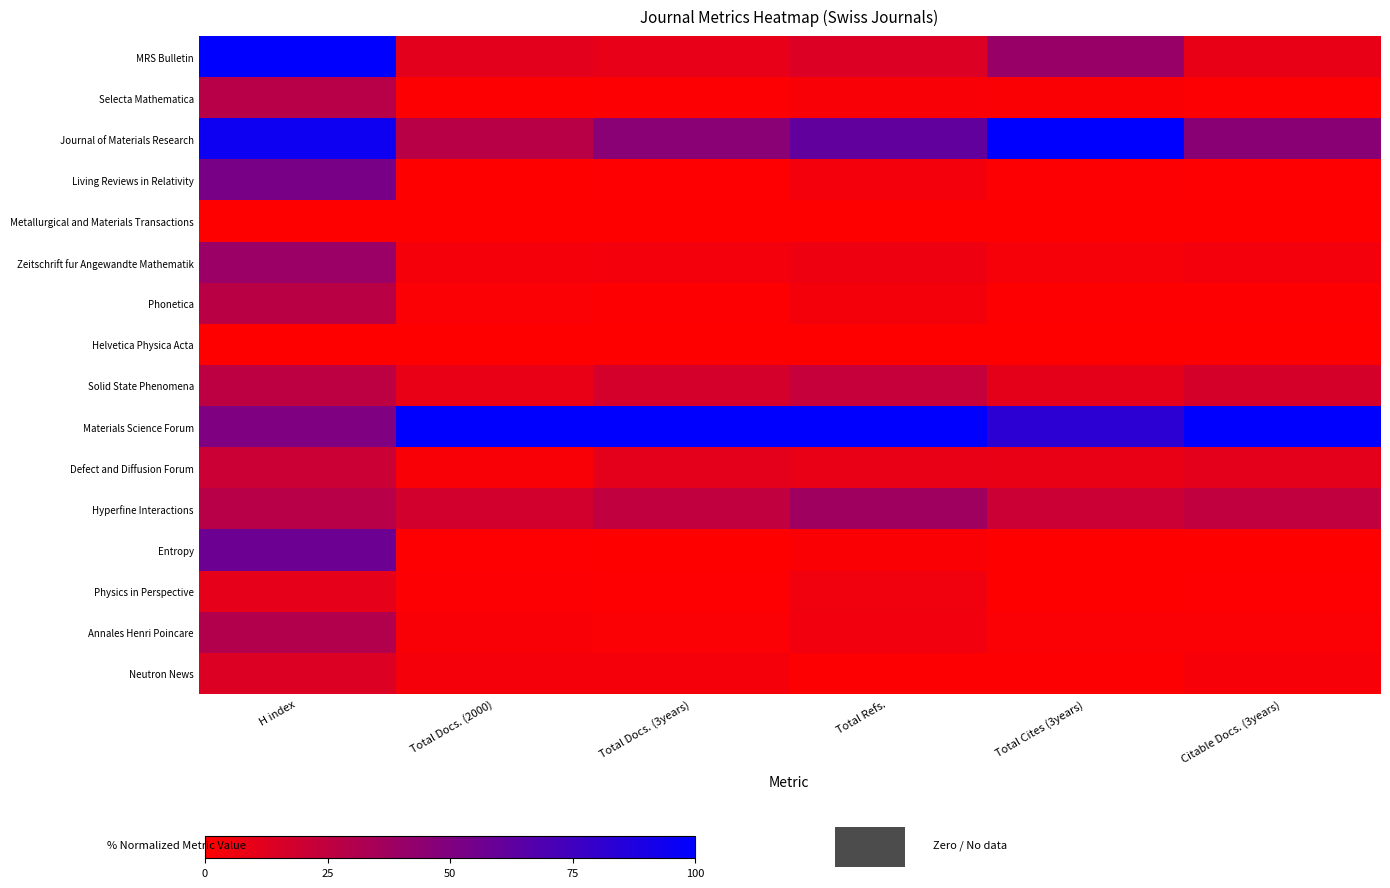

Reading left to right, transcribe all the data shown in this chart.

MRS Bulletin: H index=100.0	Total Docs. (2000)=11.4	Total Docs. (3years)=9.4	Total Refs.=14.3	Total Cites (3years)=40.3	Citable Docs. (3years)=9.3
Selecta Mathematica: H index=28.2	Total Docs. (2000)=1.0	Total Docs. (3years)=1.5	Total Refs.=2.4	Total Cites (3years)=2.0	Citable Docs. (3years)=1.5
Journal of Materials Research: H index=94.8	Total Docs. (2000)=28.0	Total Docs. (3years)=45.9	Total Refs.=62.1	Total Cites (3years)=100.0	Citable Docs. (3years)=46.2
Living Reviews in Relativity: H index=53.4	Total Docs. (2000)=0.3	Total Docs. (3years)=0.5	Total Refs.=4.8	Total Cites (3years)=1.3	Citable Docs. (3years)=0.5
Metallurgical and Materials Transactions: H index=0.0	Total Docs. (2000)=0.0	Total Docs. (3years)=0.0	Total Refs.=0.0	Total Cites (3years)=0.0	Citable Docs. (3years)=0.0
Zeitschrift fur Angewandte Mathematik: H index=39.7	Total Docs. (2000)=3.9	Total Docs. (3years)=4.9	Total Refs.=6.7	Total Cites (3years)=3.6	Citable Docs. (3years)=4.9
Phonetica: H index=27.0	Total Docs. (2000)=1.6	Total Docs. (3years)=1.0	Total Refs.=4.6	Total Cites (3years)=1.2	Citable Docs. (3years)=1.0
Helvetica Physica Acta: H index=0.0	Total Docs. (2000)=0.0	Total Docs. (3years)=0.0	Total Refs.=0.0	Total Cites (3years)=0.0	Citable Docs. (3years)=0.0
Solid State Phenomena: H index=25.9	Total Docs. (2000)=8.8	Total Docs. (3years)=16.8	Total Refs.=22.8	Total Cites (3years)=10.4	Citable Docs. (3years)=16.6
Materials Science Forum: H index=50.0	Total Docs. (2000)=100.0	Total Docs. (3years)=100.0	Total Refs.=100.0	Total Cites (3years)=82.5	Citable Docs. (3years)=100.0
Defect and Diffusion Forum: H index=20.7	Total Docs. (2000)=2.6	Total Docs. (3years)=10.8	Total Refs.=8.7	Total Cites (3years)=8.5	Citable Docs. (3years)=10.7
Hyperfine Interactions: H index=28.2	Total Docs. (2000)=17.9	Total Docs. (3years)=24.9	Total Refs.=37.8	Total Cites (3years)=20.6	Citable Docs. (3years)=24.7
Entropy: H index=58.0	Total Docs. (2000)=0.7	Total Docs. (3years)=0.3	Total Refs.=2.2	Total Cites (3years)=0.2	Citable Docs. (3years)=0.4
Physics in Perspective: H index=9.8	Total Docs. (2000)=1.4	Total Docs. (3years)=0.6	Total Refs.=5.6	Total Cites (3years)=0.1	Citable Docs. (3years)=0.6
Annales Henri Poincare: H index=29.9	Total Docs. (2000)=2.5	Total Docs. (3years)=1.7	Total Refs.=5.2	Total Cites (3years)=1.8	Citable Docs. (3years)=1.7
Neutron News: H index=13.8	Total Docs. (2000)=4.1	Total Docs. (3years)=4.2	Total Refs.=1.1	Total Cites (3years)=0.9	Citable Docs. (3years)=2.9